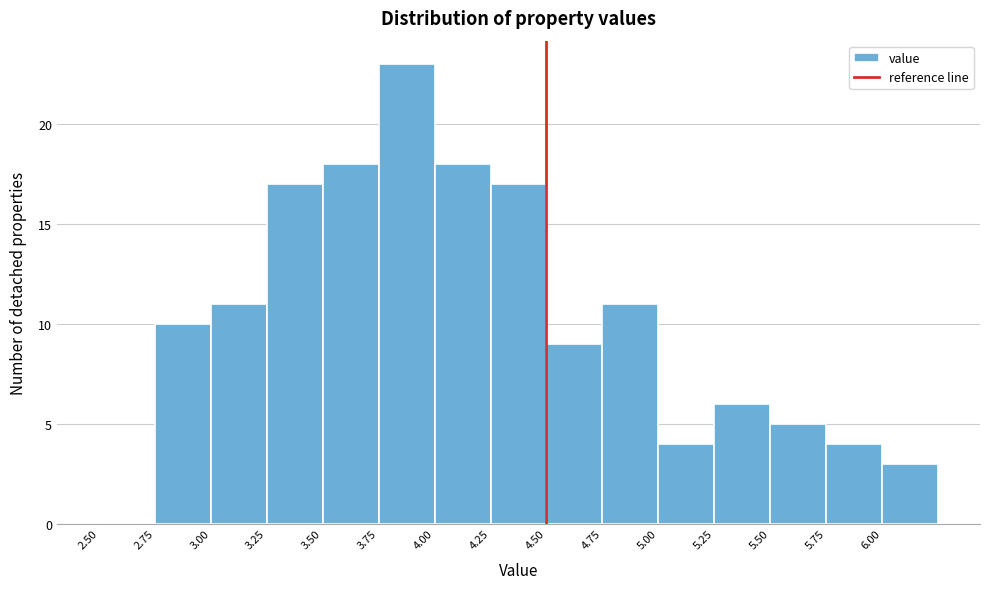

Reading left to right, list every bar in this chart as the range it spans on the x-axis followed by its height. The values are not printed on the chart, so give them approximately, as read against the axis.

2.50 to 2.75: 0
2.75 to 3.00: 10
3.00 to 3.25: 11
3.25 to 3.50: 17
3.50 to 3.75: 18
3.75 to 4.00: 23
4.00 to 4.25: 18
4.25 to 4.50: 17
4.50 to 4.75: 9
4.75 to 5.00: 11
5.00 to 5.25: 4
5.25 to 5.50: 6
5.50 to 5.75: 5
5.75 to 6.00: 4
6.00 to 6.25: 3